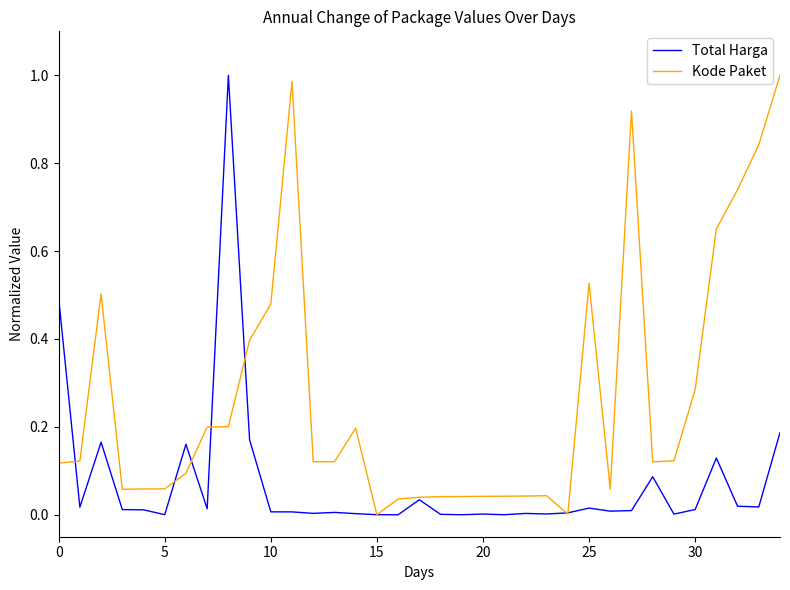

Rank the series by their average value, from lowest to highest.

Total Harga, Kode Paket